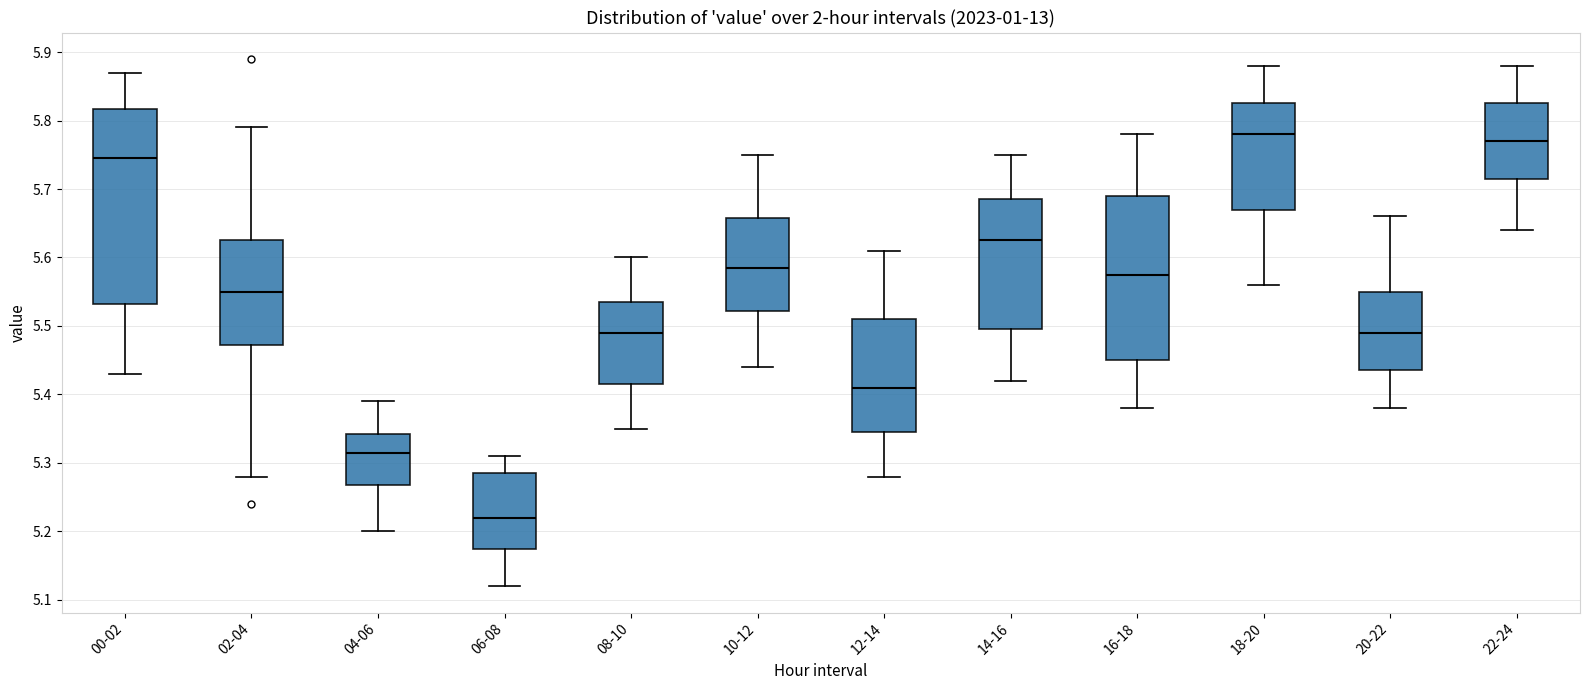

Reading left to right, transcribe this box plot: for each box, give where its median line is, the range the box spans, and where its two whiskers end, as read against the y-axis. The values are not printed on the chart, so give them approximately, as read against the axis.

00-02: median 5.75, box 5.53 to 5.82, whiskers 5.43 to 5.87
02-04: median 5.55, box 5.47 to 5.63, whiskers 5.28 to 5.79
04-06: median 5.32, box 5.27 to 5.34, whiskers 5.20 to 5.39
06-08: median 5.22, box 5.18 to 5.29, whiskers 5.12 to 5.31
08-10: median 5.49, box 5.42 to 5.54, whiskers 5.35 to 5.60
10-12: median 5.59, box 5.52 to 5.66, whiskers 5.44 to 5.75
12-14: median 5.41, box 5.35 to 5.51, whiskers 5.28 to 5.61
14-16: median 5.63, box 5.50 to 5.69, whiskers 5.42 to 5.75
16-18: median 5.58, box 5.45 to 5.69, whiskers 5.38 to 5.78
18-20: median 5.78, box 5.67 to 5.83, whiskers 5.56 to 5.88
20-22: median 5.49, box 5.44 to 5.55, whiskers 5.38 to 5.66
22-24: median 5.77, box 5.72 to 5.83, whiskers 5.64 to 5.88